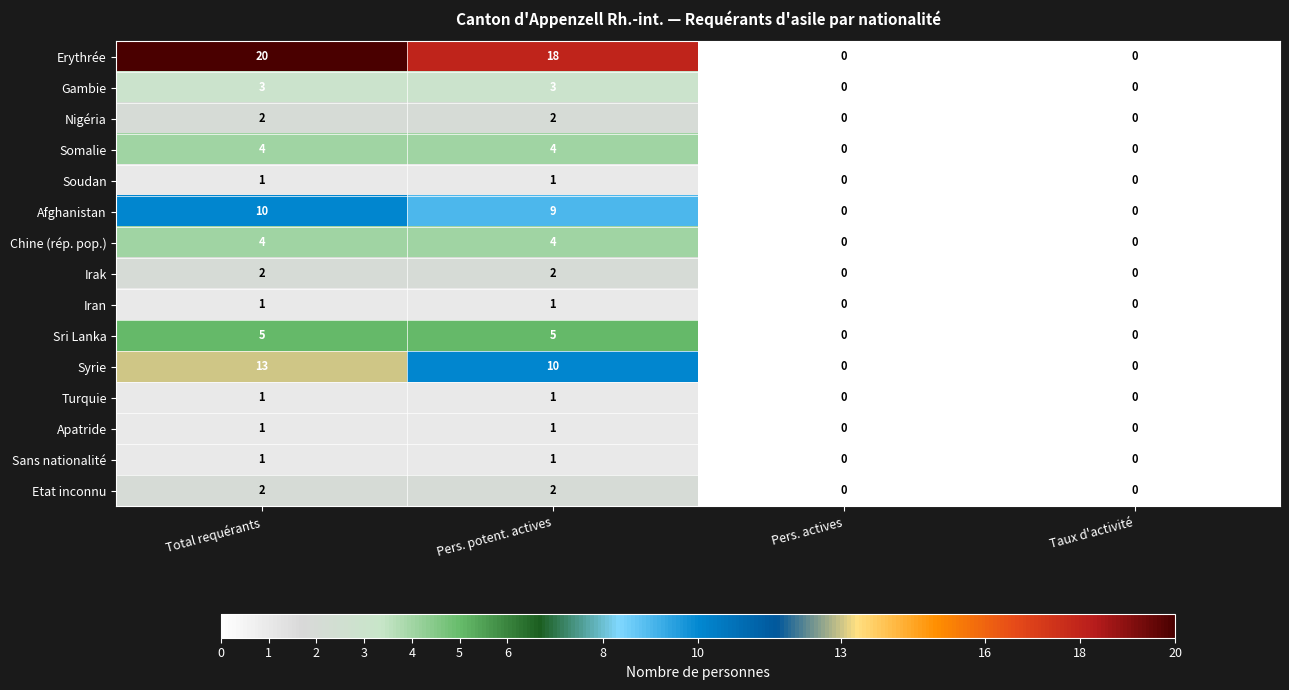

What value does the Chine (rép. pop.) series have at Pers. potent. actives?

4